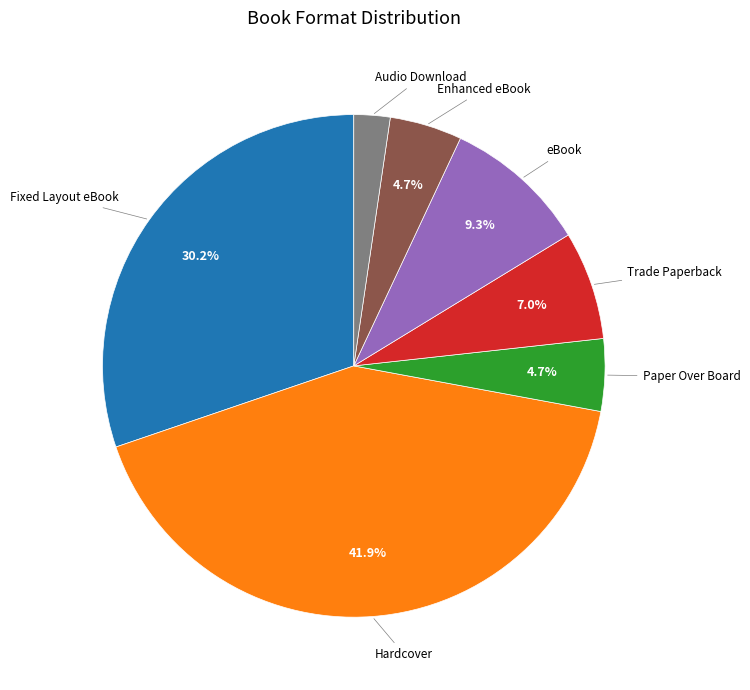

How many slices are in this pie chart?

7